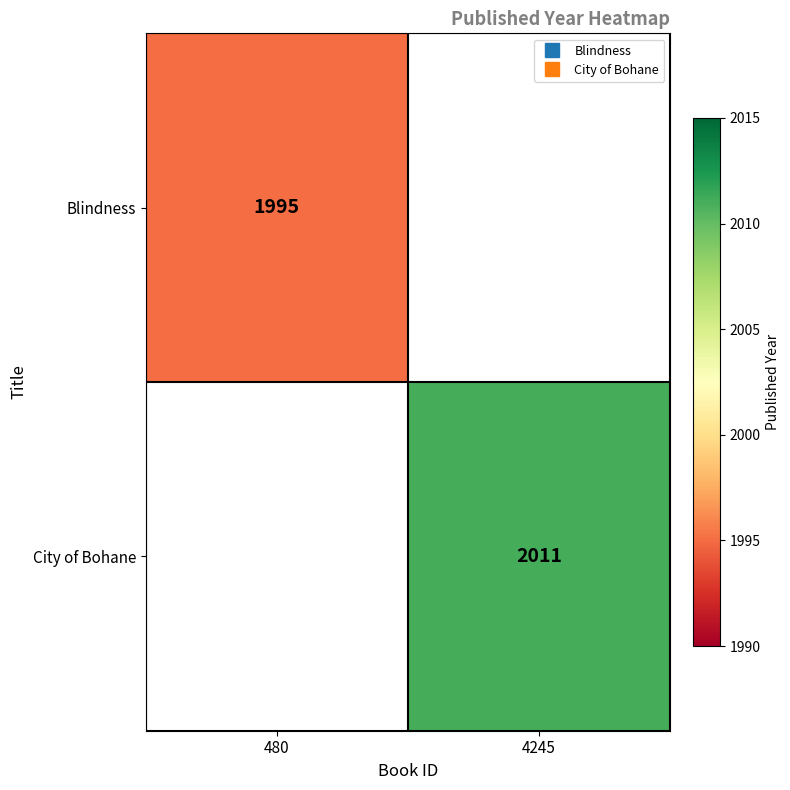

List the labels in order of Blindness value, smallest first.

480, 4245